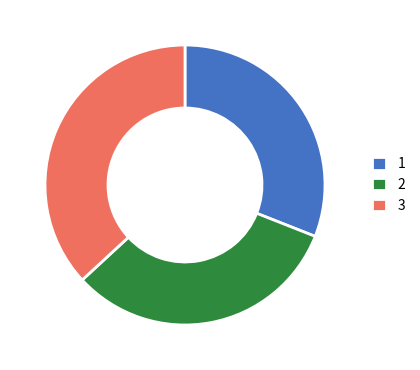

Rank the categories by value from lowest to highest.

1, 2, 3